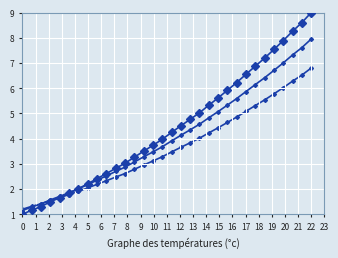

Does the chart have visible grid lines?

Yes